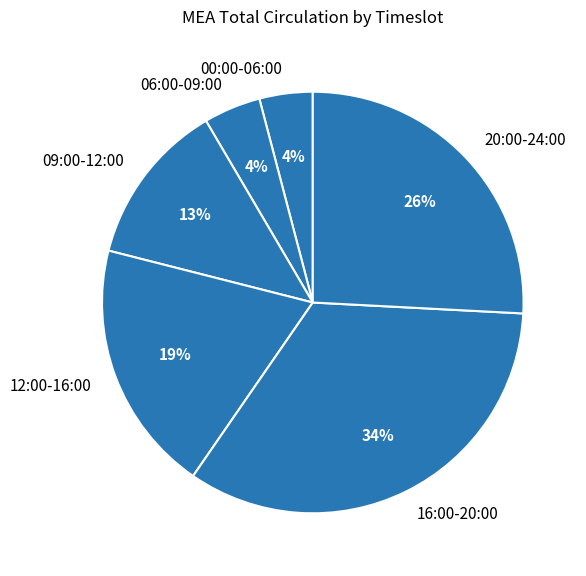

Does any single category account for the majority?

No